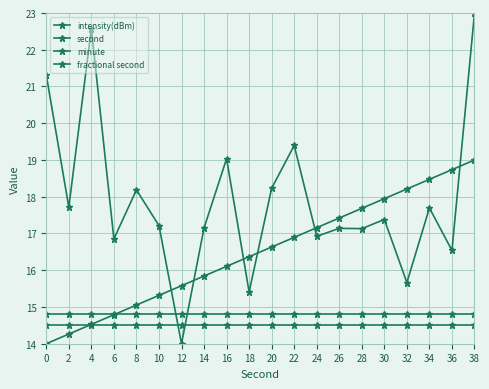

How many lines are shown in the chart?

4